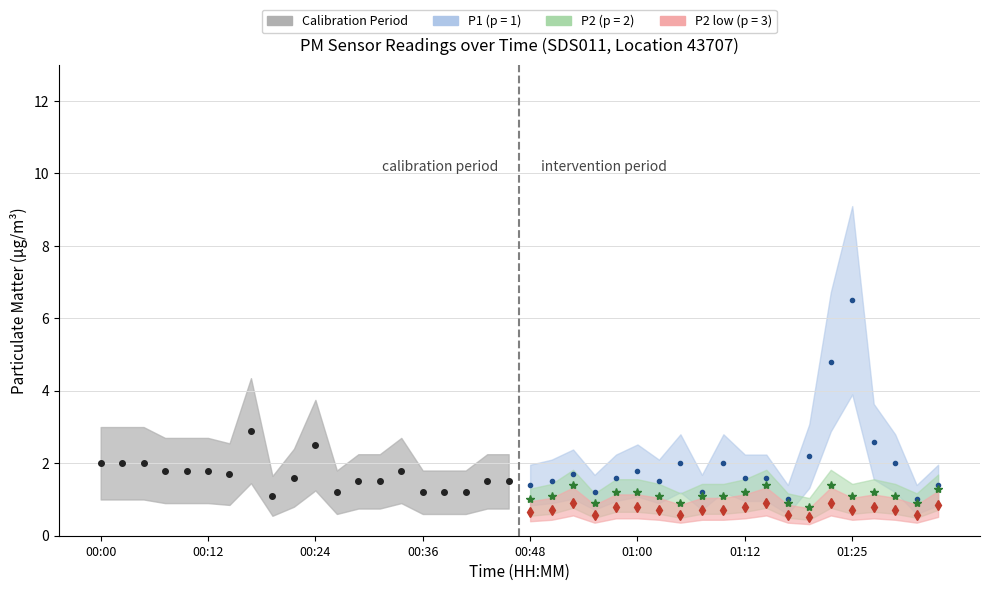

What is the difference between the maximum and minimum values in the P2 dots series?

0.6